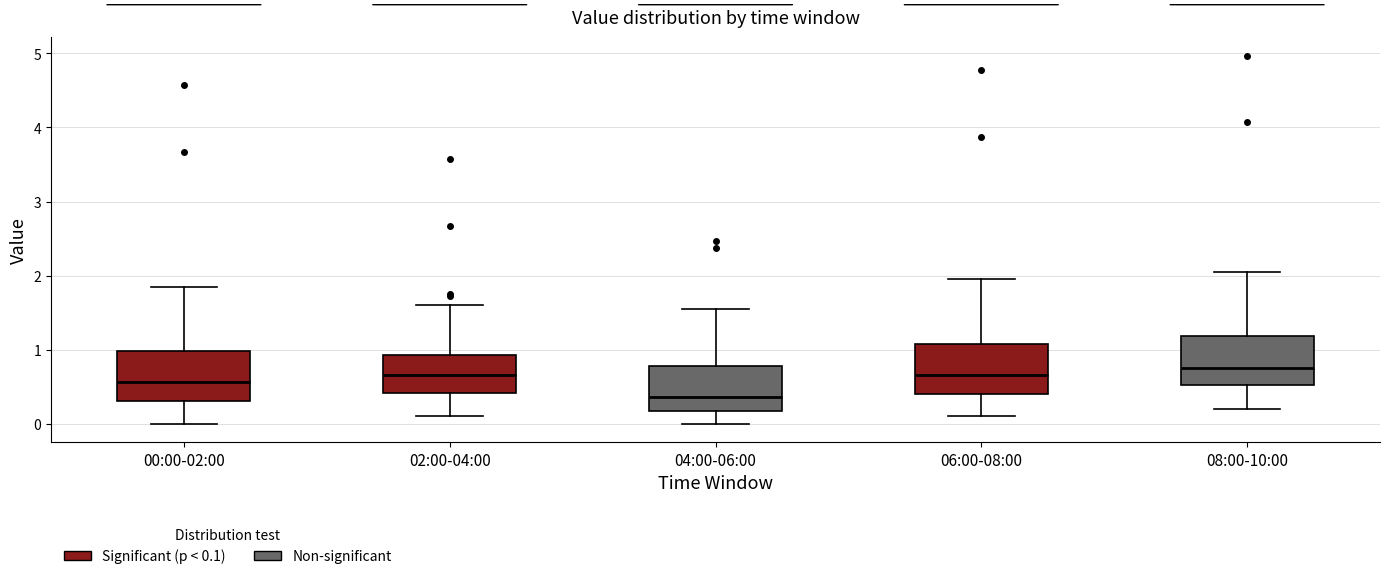

Where does the upper whisker of the box for 04:00-06:00 end on the y-axis? The values are not printed on the chart, so give them approximately, as read against the axis.

1.6